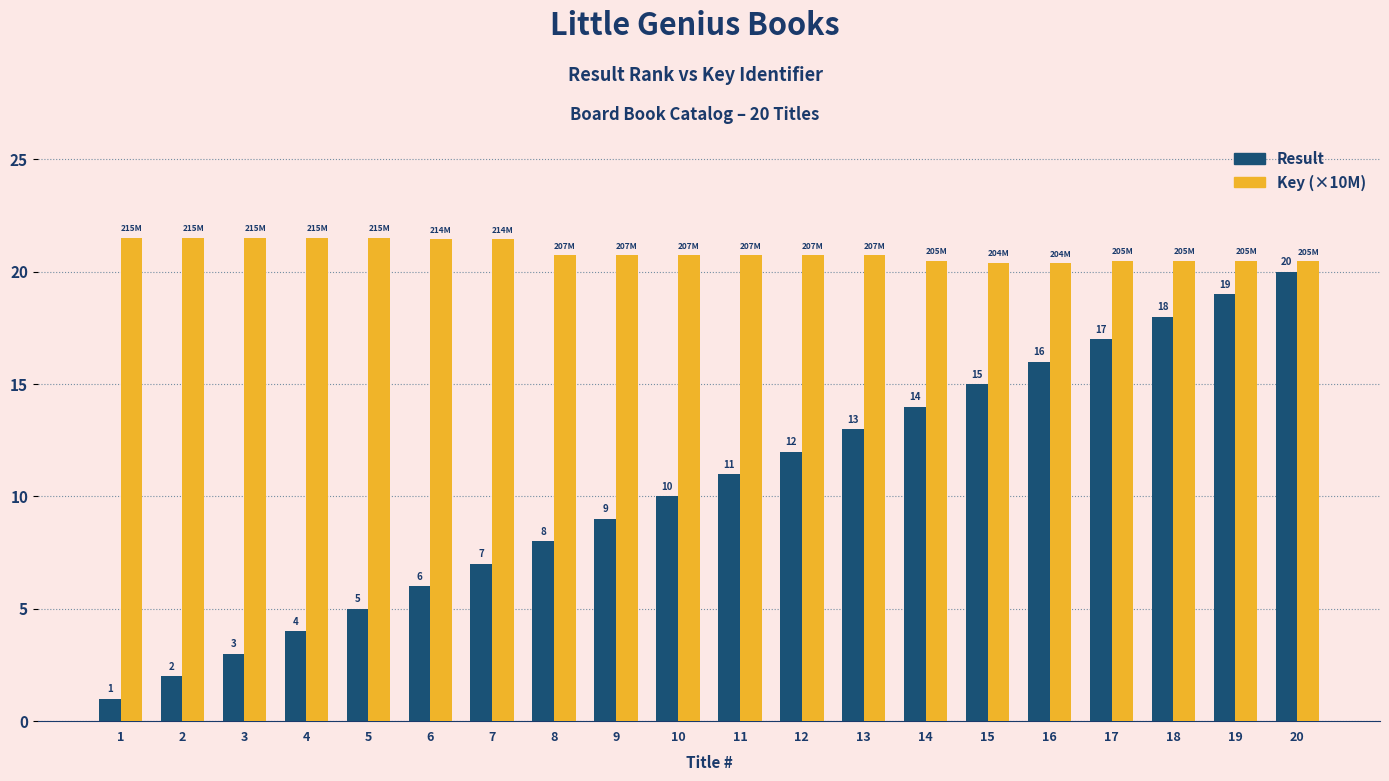

Which series changed the most between 4 and 14?

Result